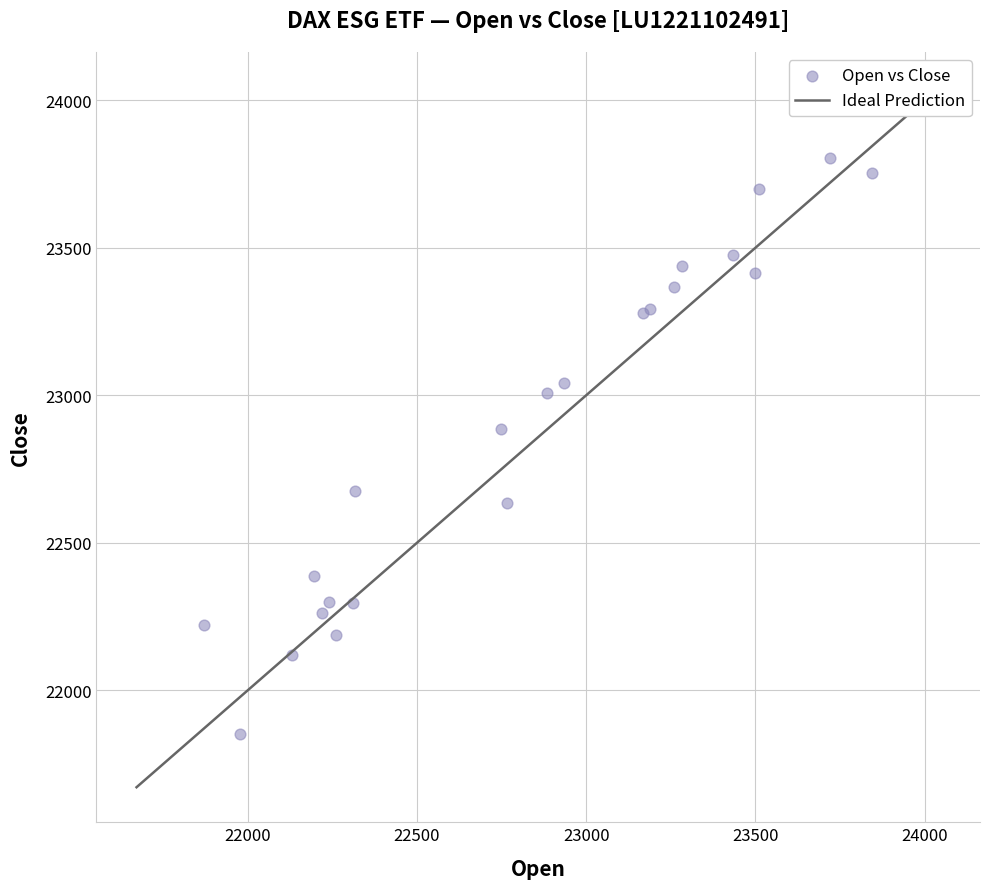

What Y value in the scatter plot is closest to 22829?

22885